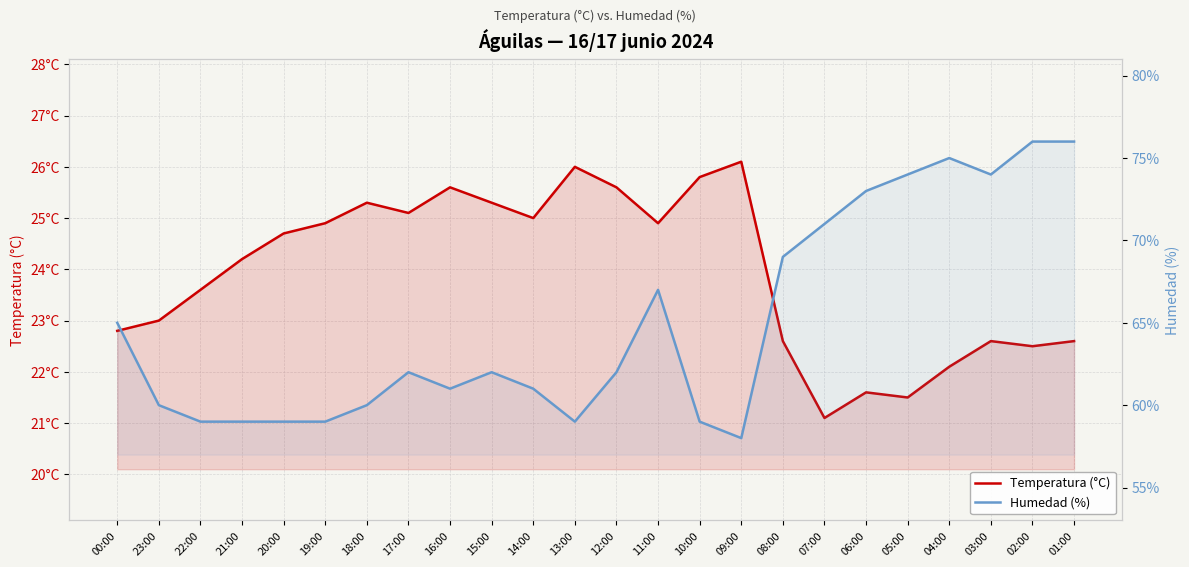

What is the label of the 22nd point from the right?

22:00